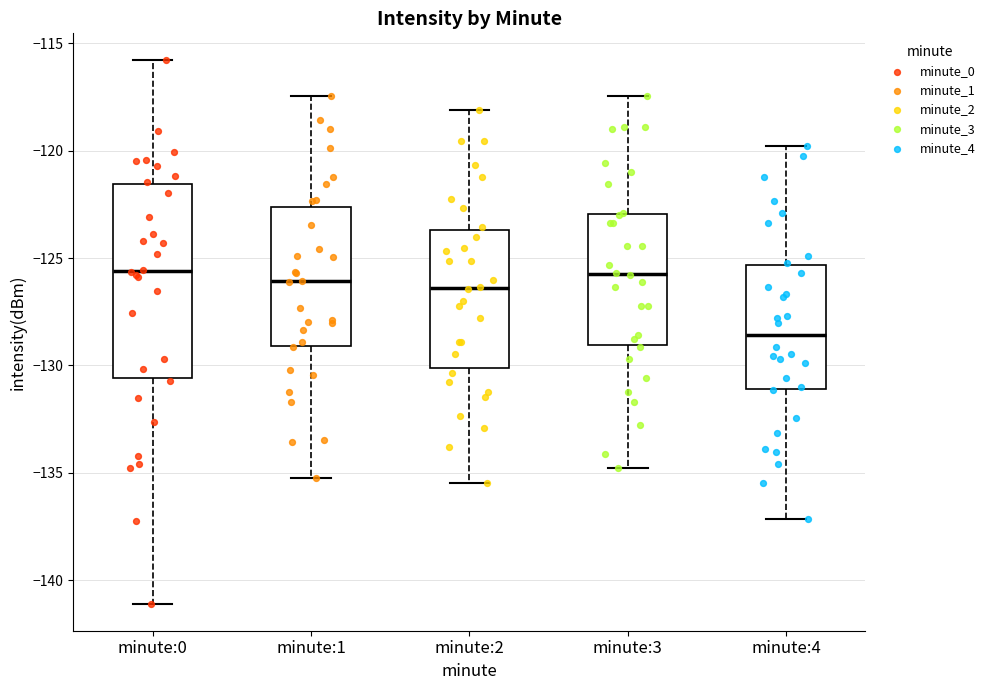

Where is the lower edge of the box for minute:2 on the y-axis? The values are not printed on the chart, so give them approximately, as read against the axis.

-130.0